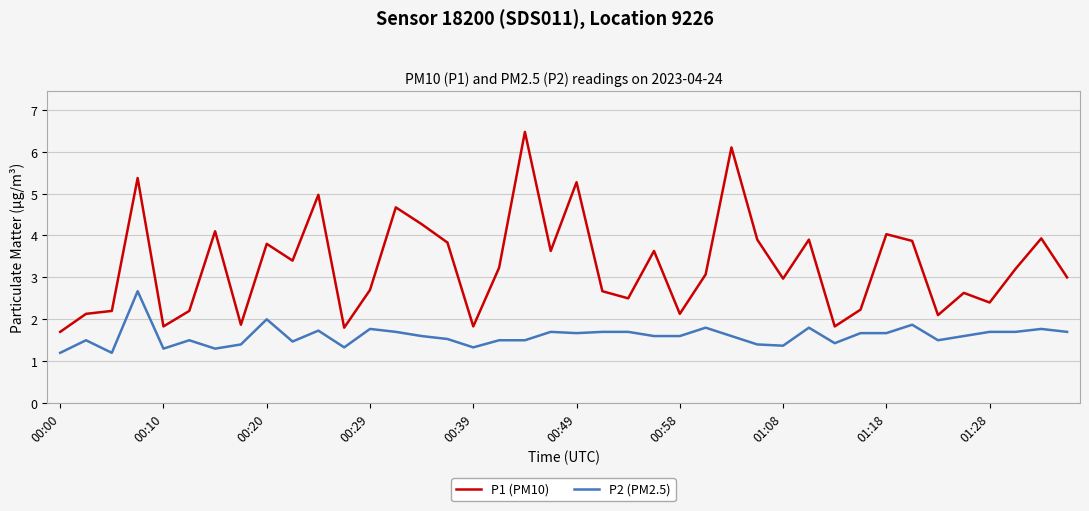

Which series has the largest total across all categories?

P1 (PM10)